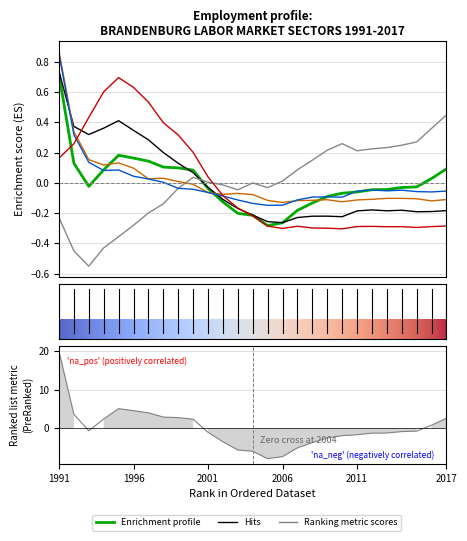

What is the value of the Produzierendes Gewerbe point at the 3rd from the left?

0.3